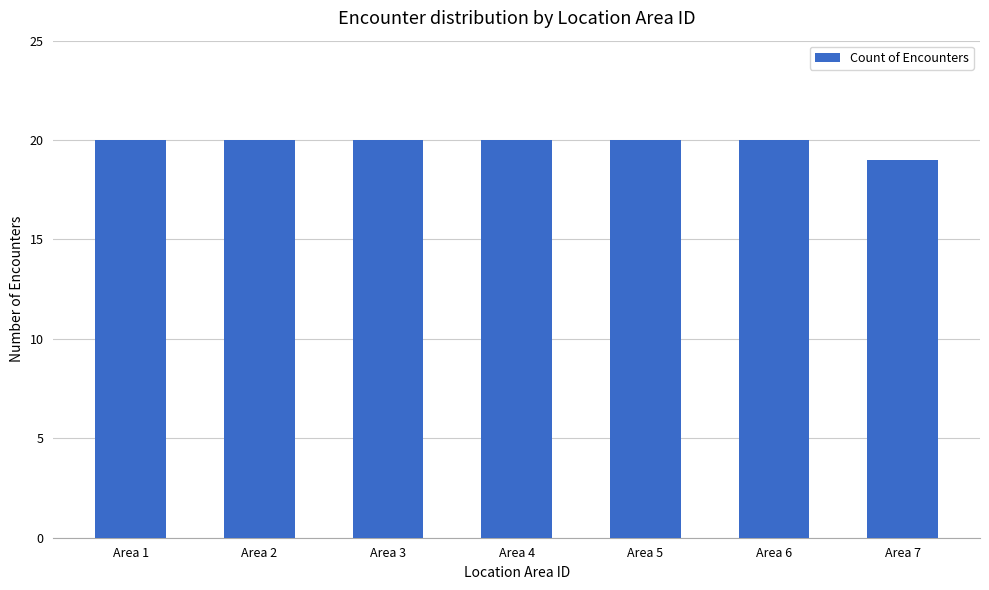

How many series are shown in this chart?

1